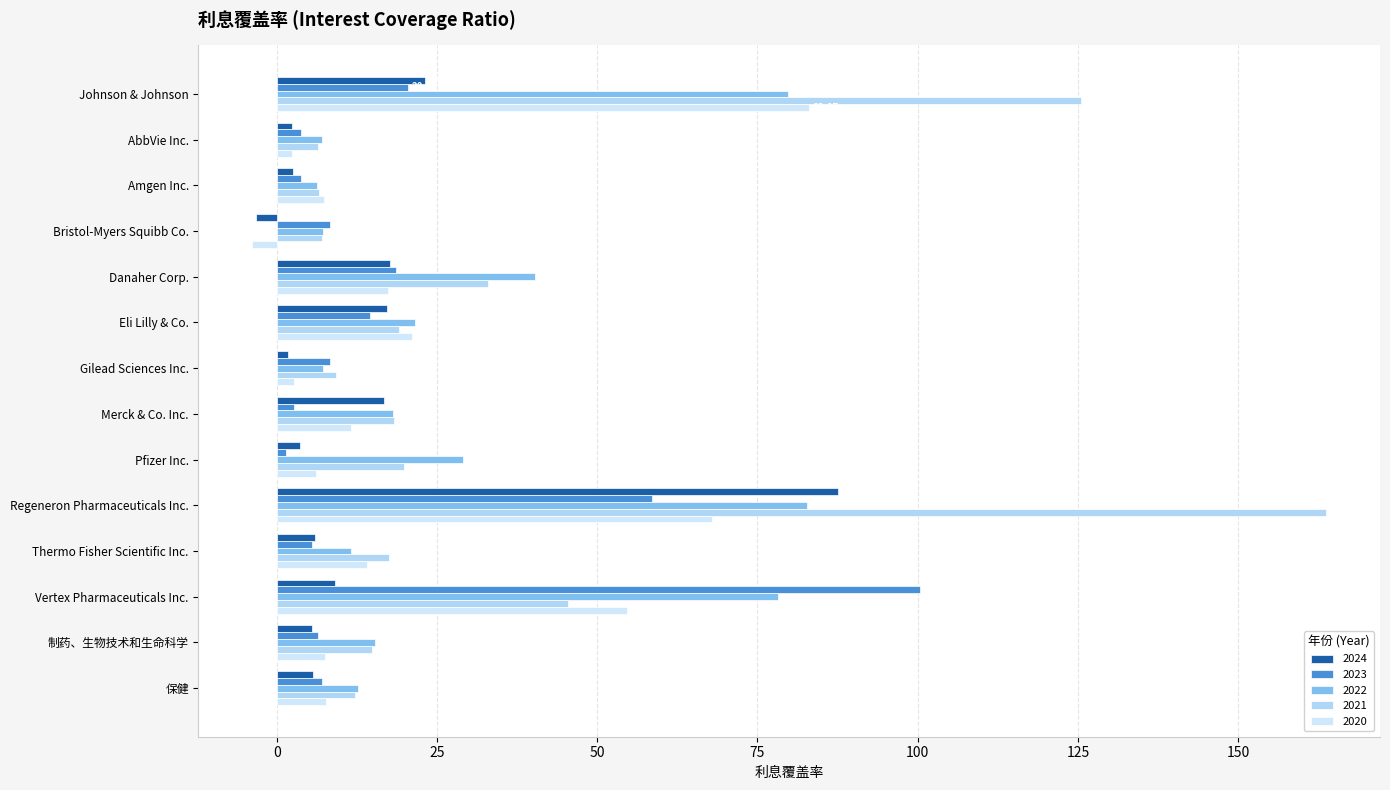

How many distinct data groups are displayed?

5